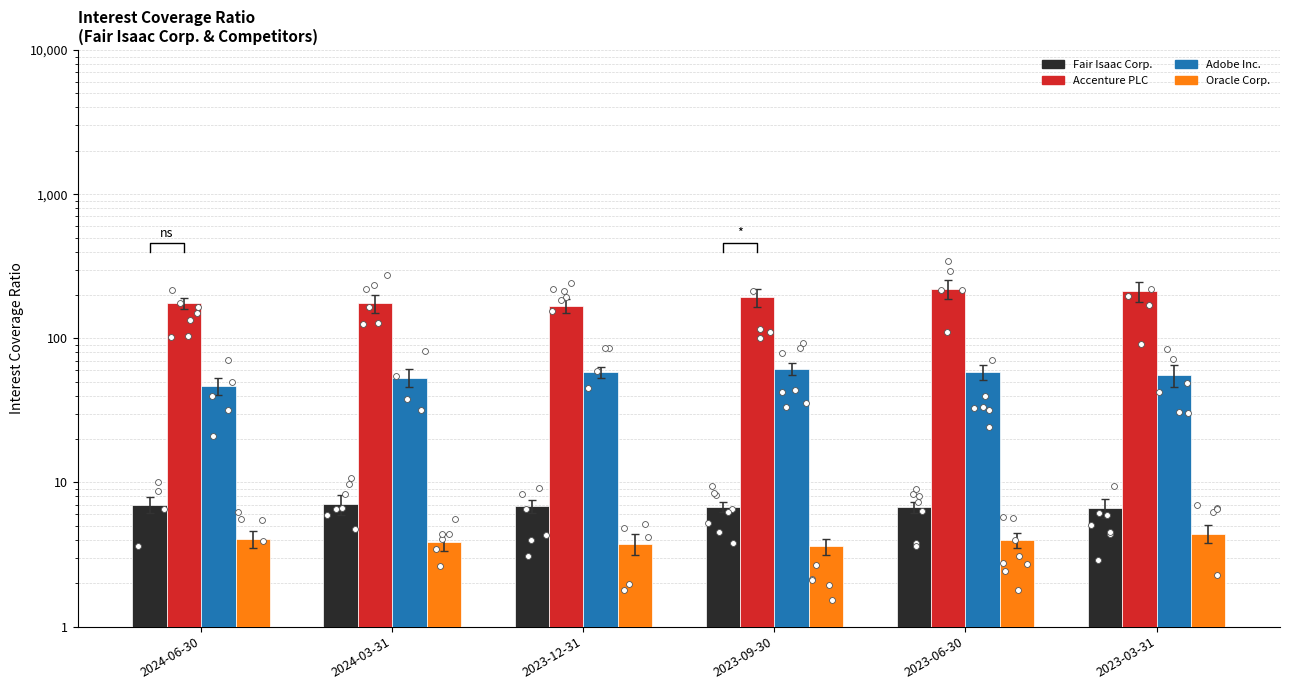

Which series has the widest spread of Y values?

Accenture PLC